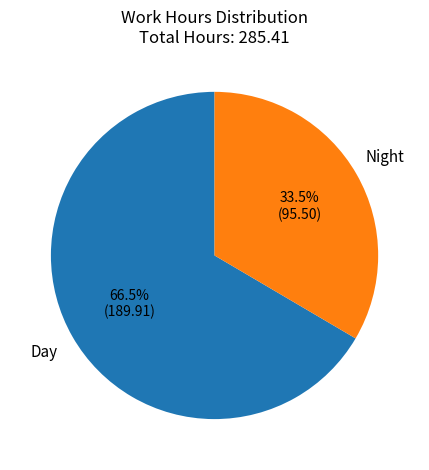

Rank the categories by value from lowest to highest.

Night, Day